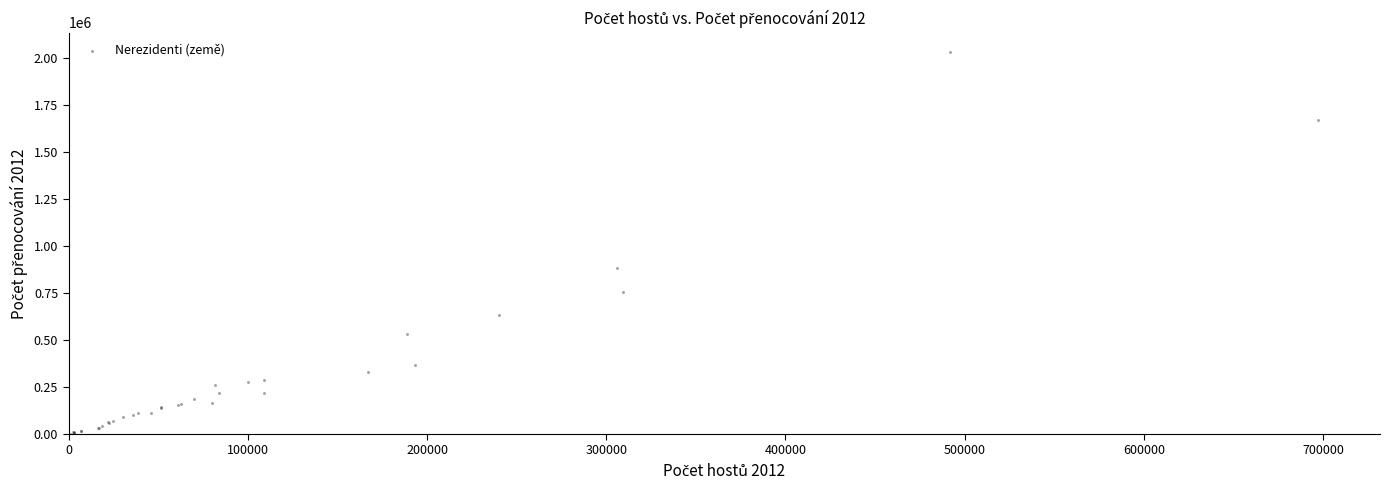

What Y value in the scatter plot is closest to 1017835?

884080